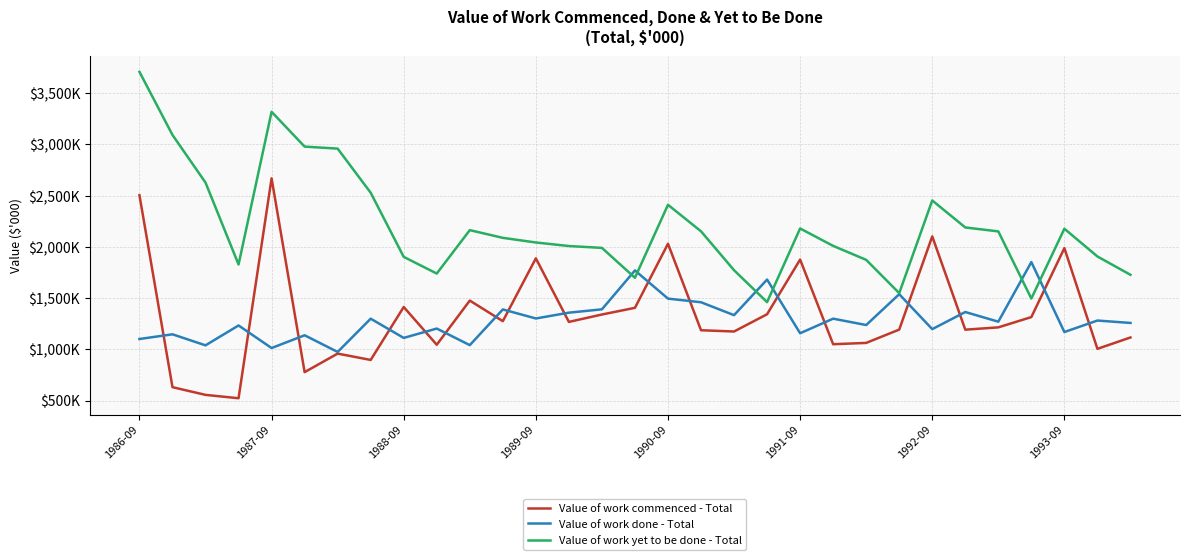

How many interior local peaks does the Value of work commenced - Total series have?

9